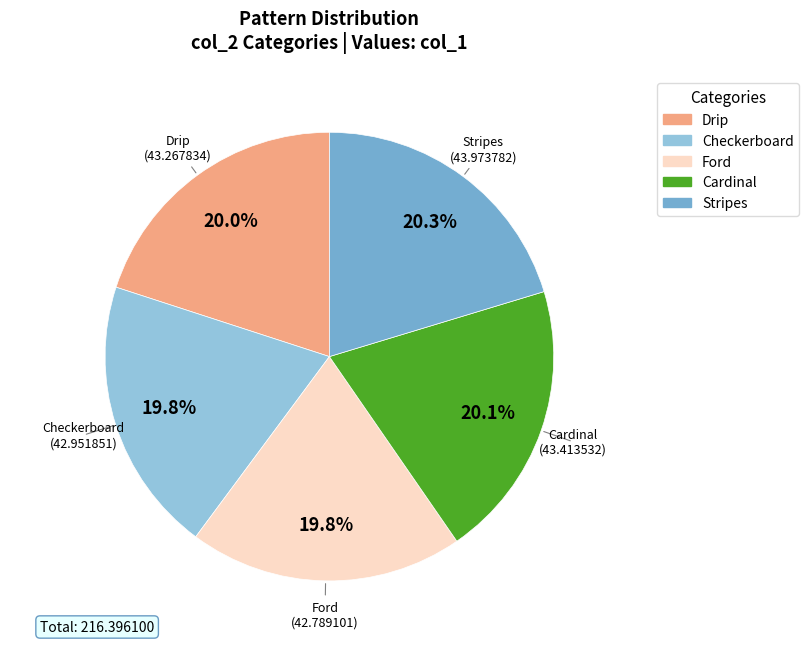

To the nearest percent, what percentage of the pie is Cardinal?

20%